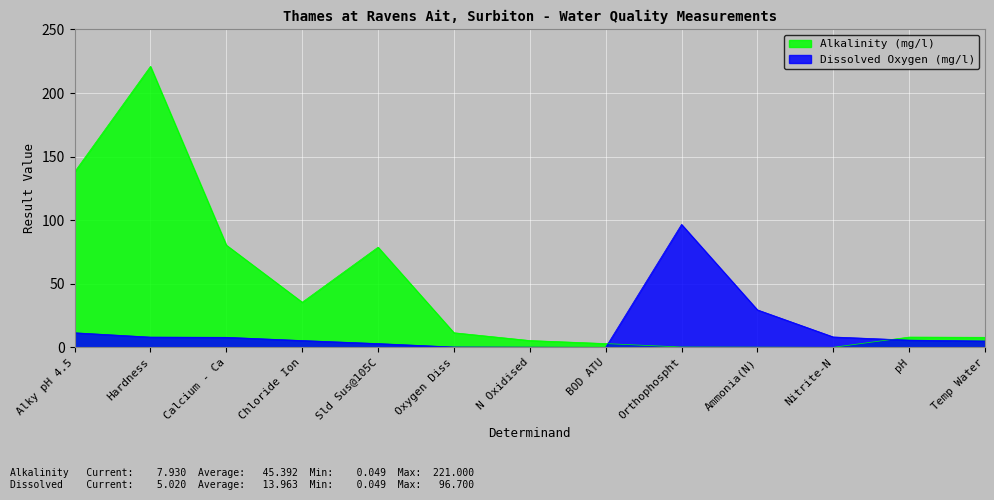

What is the total value across all series at Calcium - Ca?

88.3